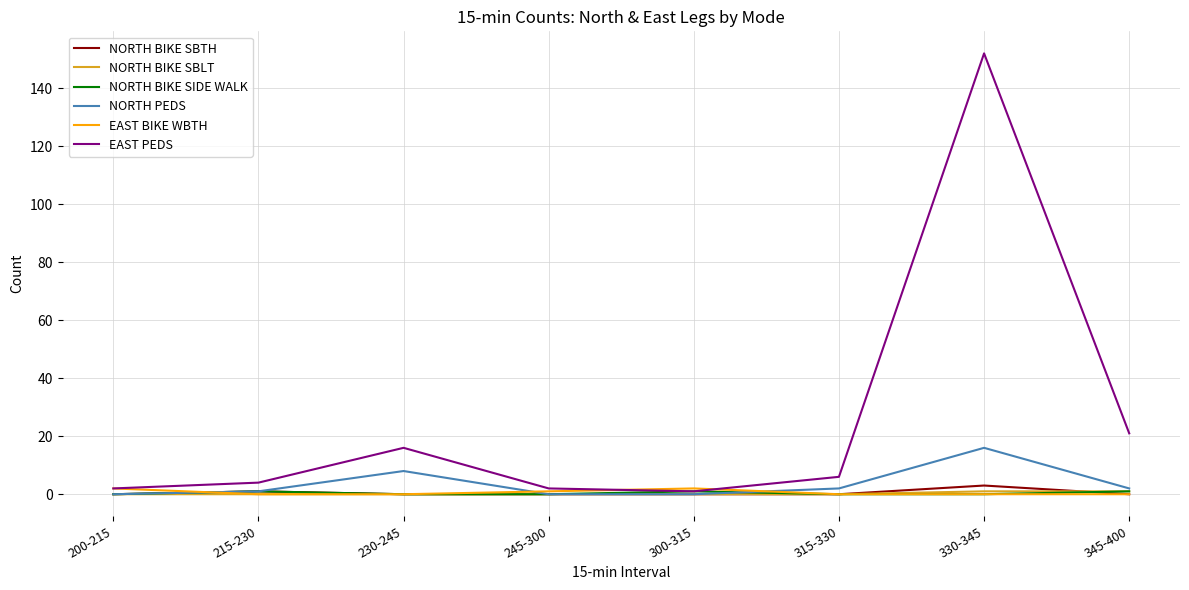

Between 245-300 and 345-400, which series saw the biggest shift?

EAST PEDS